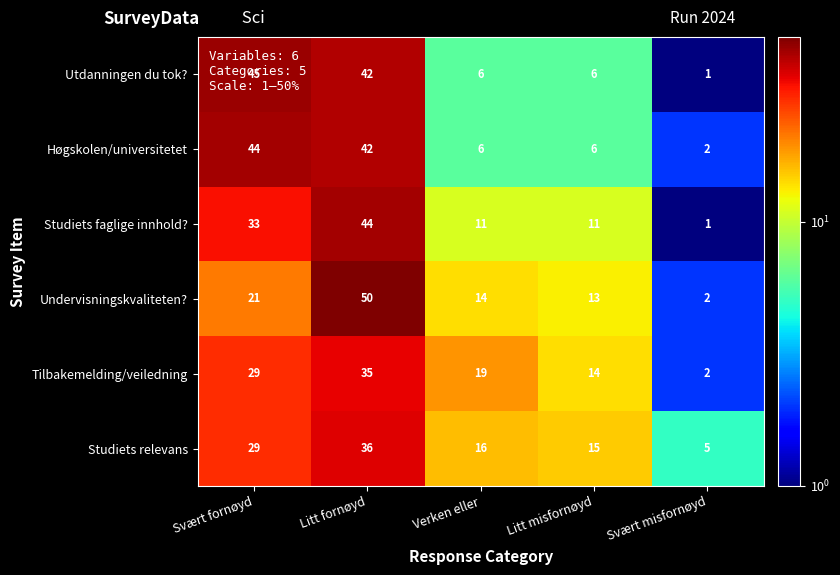

What is the total value across all series at Litt fornøyd?

249